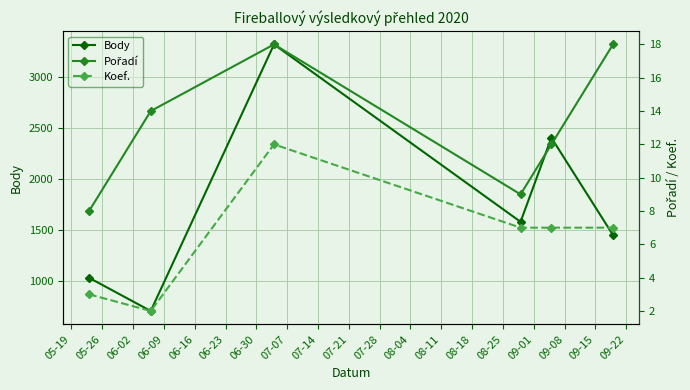

What are all the series names shown in the legend?

Body, Pořadí, Koef.